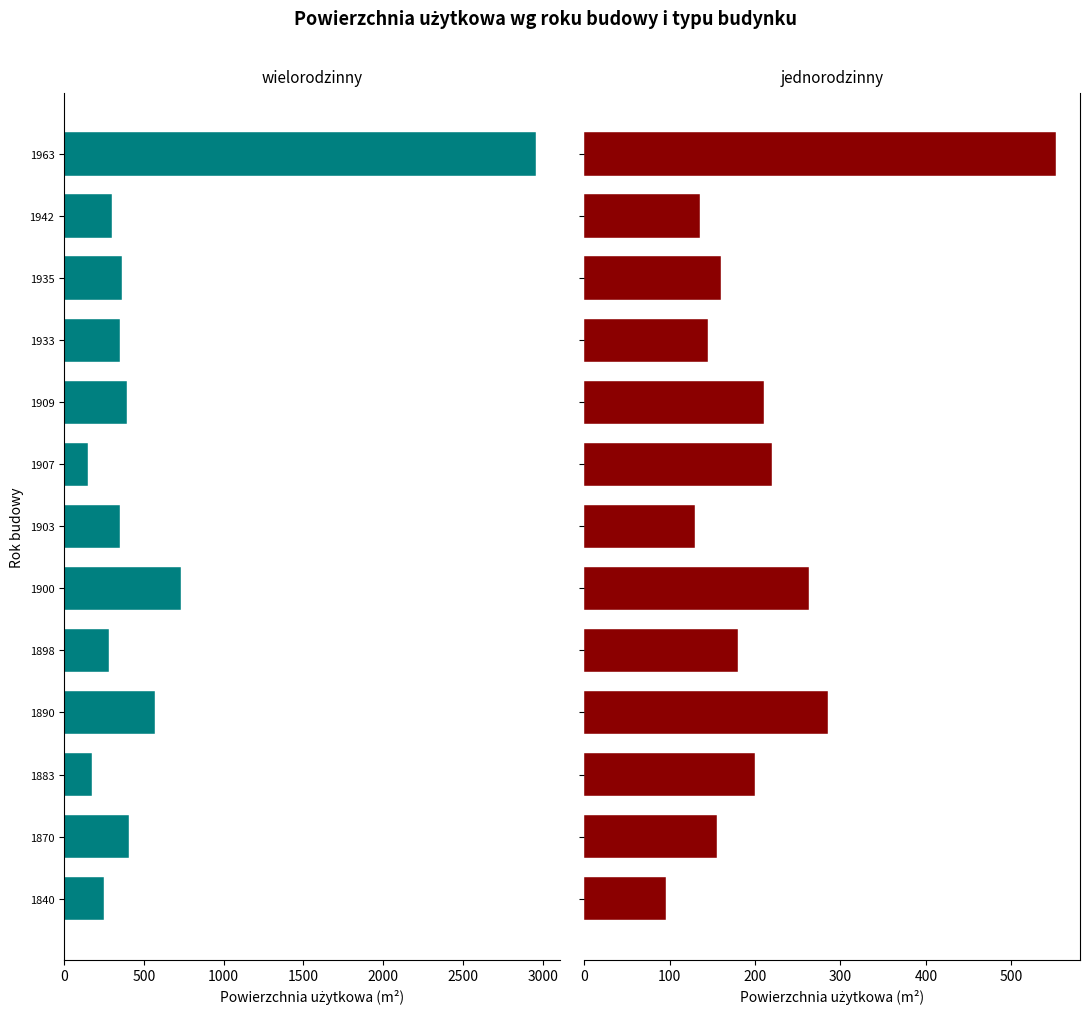

What is the difference between the maximum and minimum values in the jednorodzinny series?

458